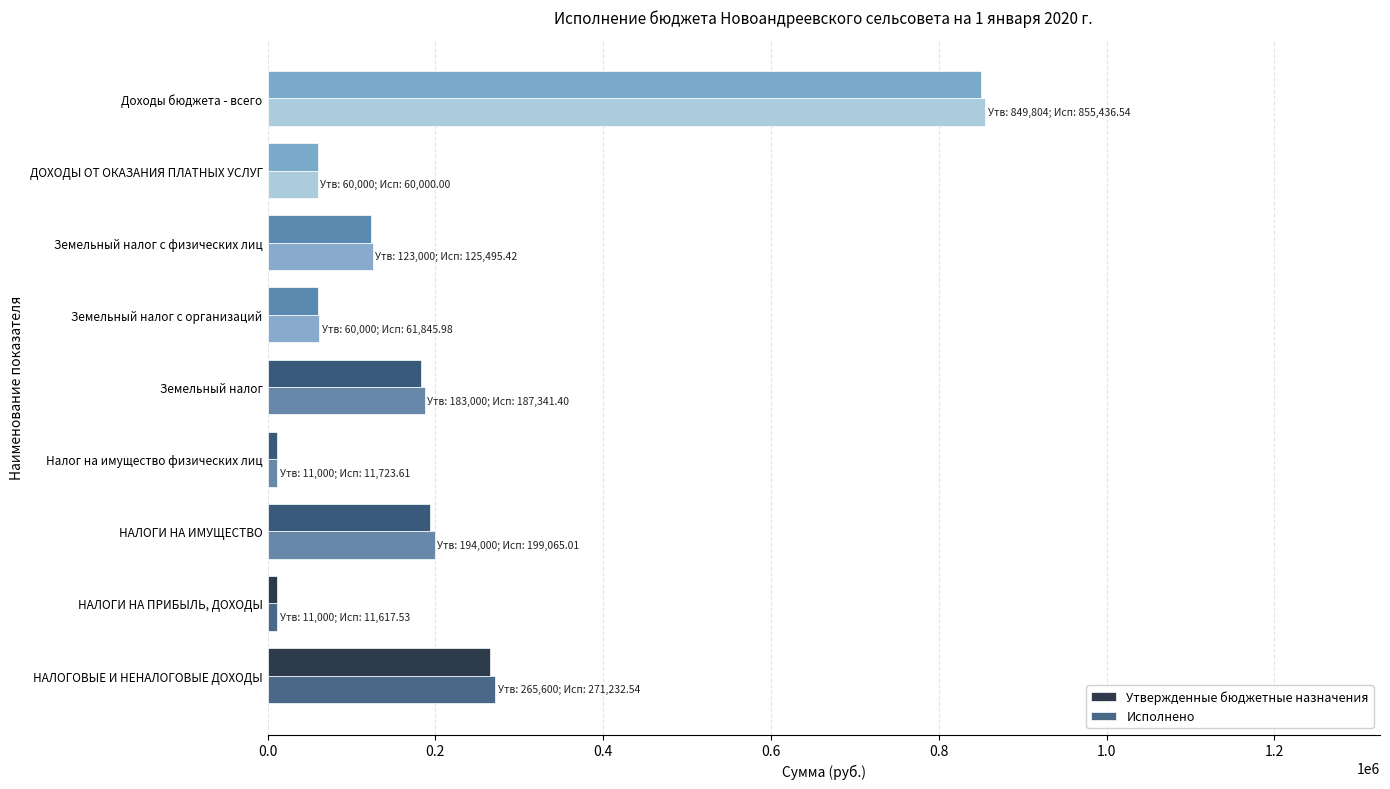

True or false: Исполнено has a value of 102272.7 at Земельный налог с организаций.

False